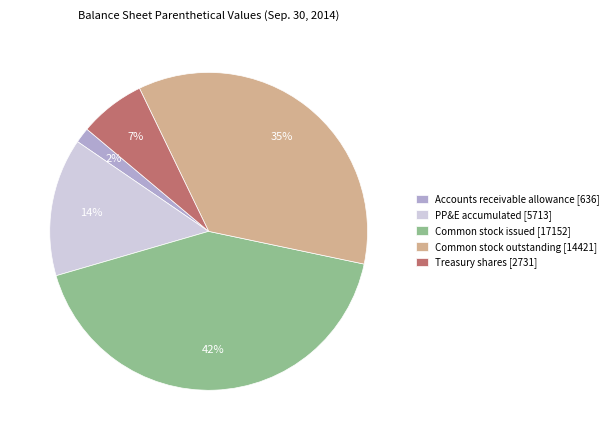

Between Common stock outstanding [14421] and Accounts receivable allowance [636], which is larger?

Common stock outstanding [14421]